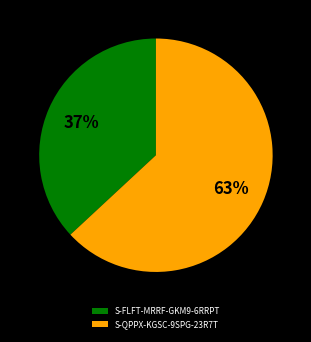

Is it true that S-QPPX-KGSC-9SPG-23R7T is 63% of the pie?

True